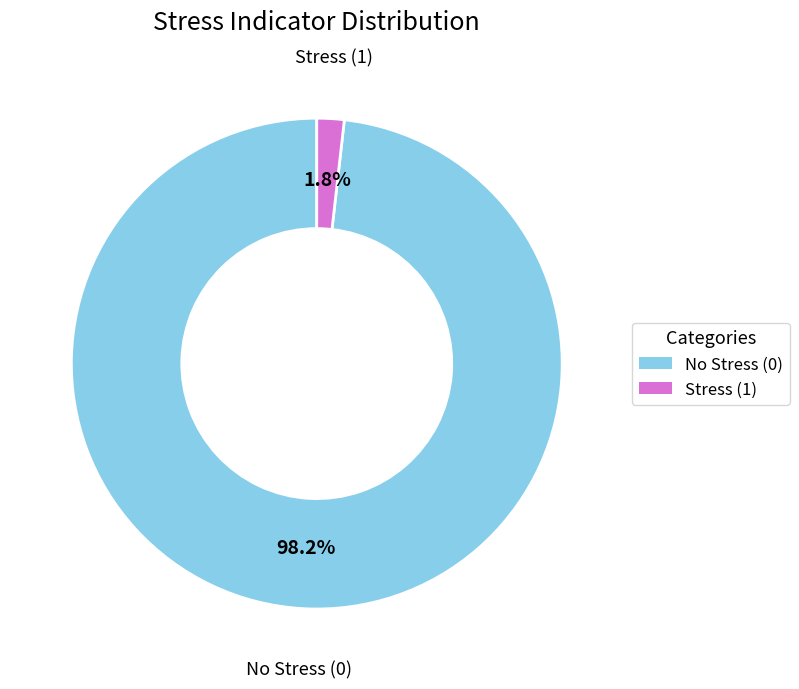

Is there a majority slice in this chart?

Yes